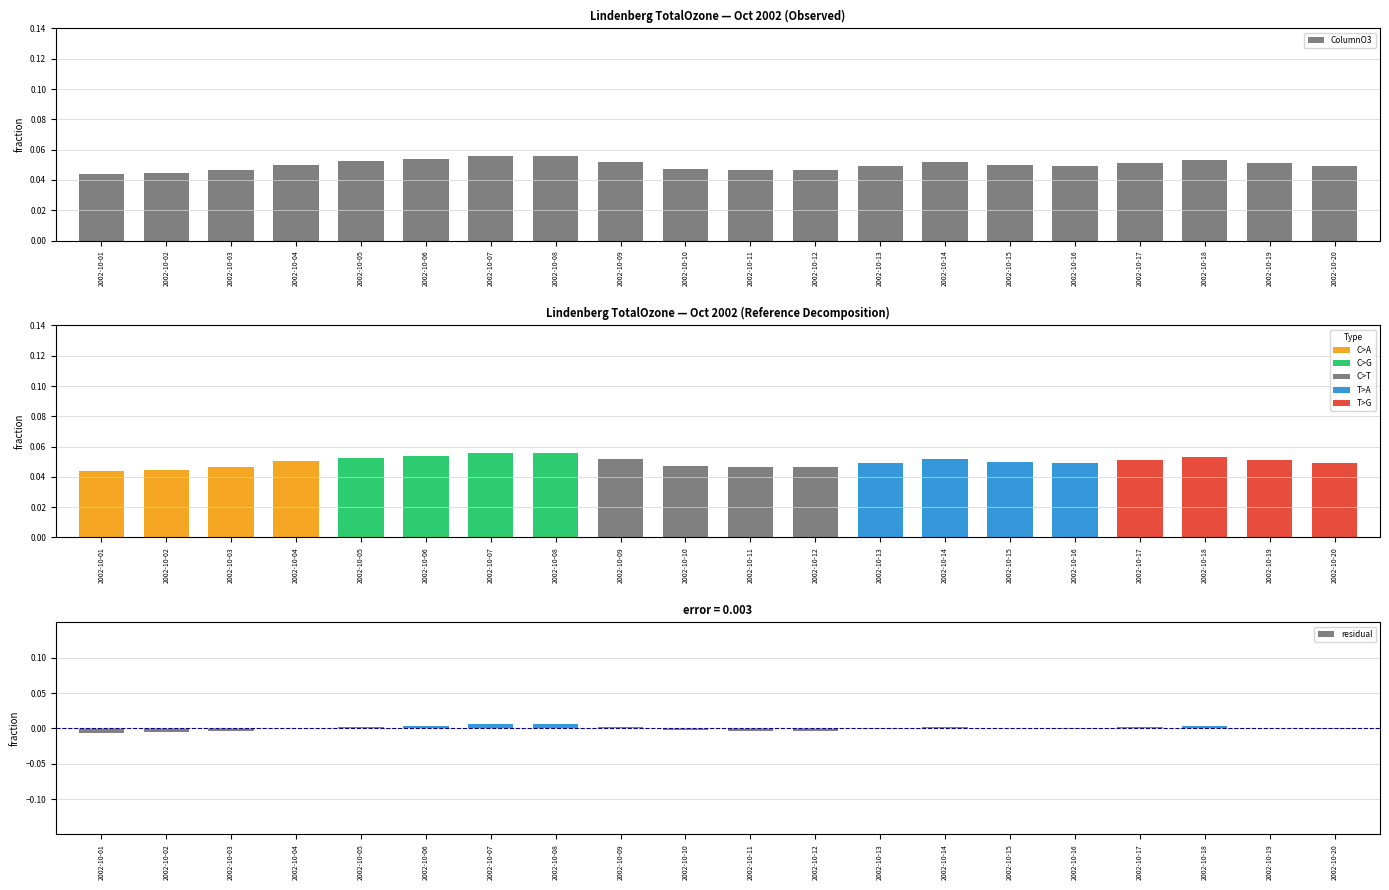

Count the values in the range 0 to 1.

20